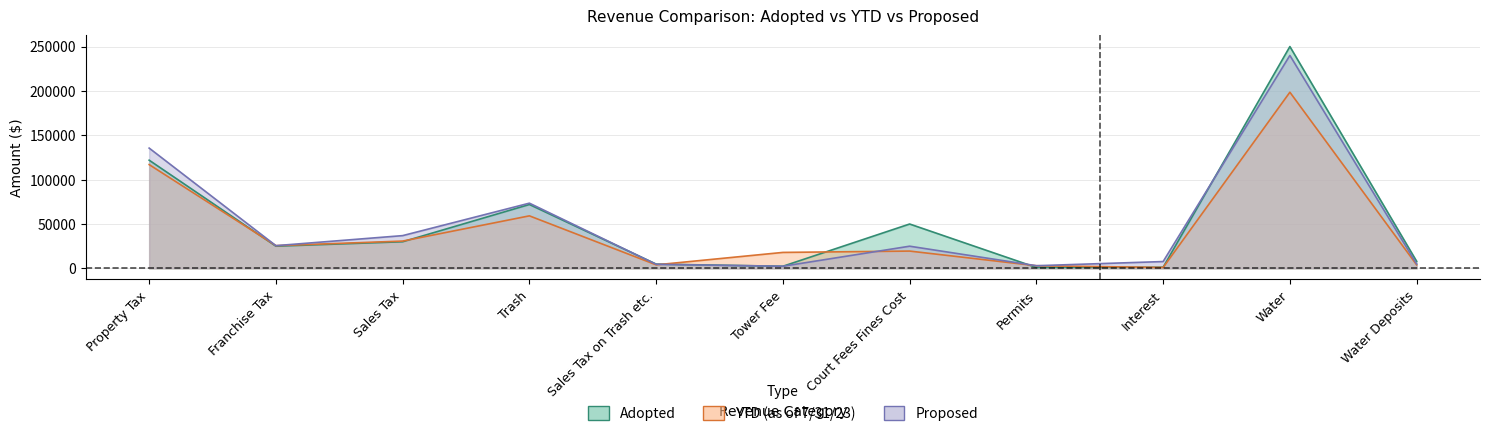

What is the label of the 10th point from the right?

Franchise Tax